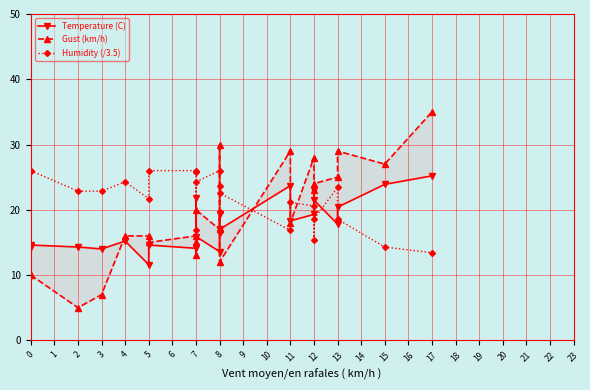

List the series in order of their overall mean, lowest first.

Temperature (C), Gust (km/h), Humidity (/3.5)